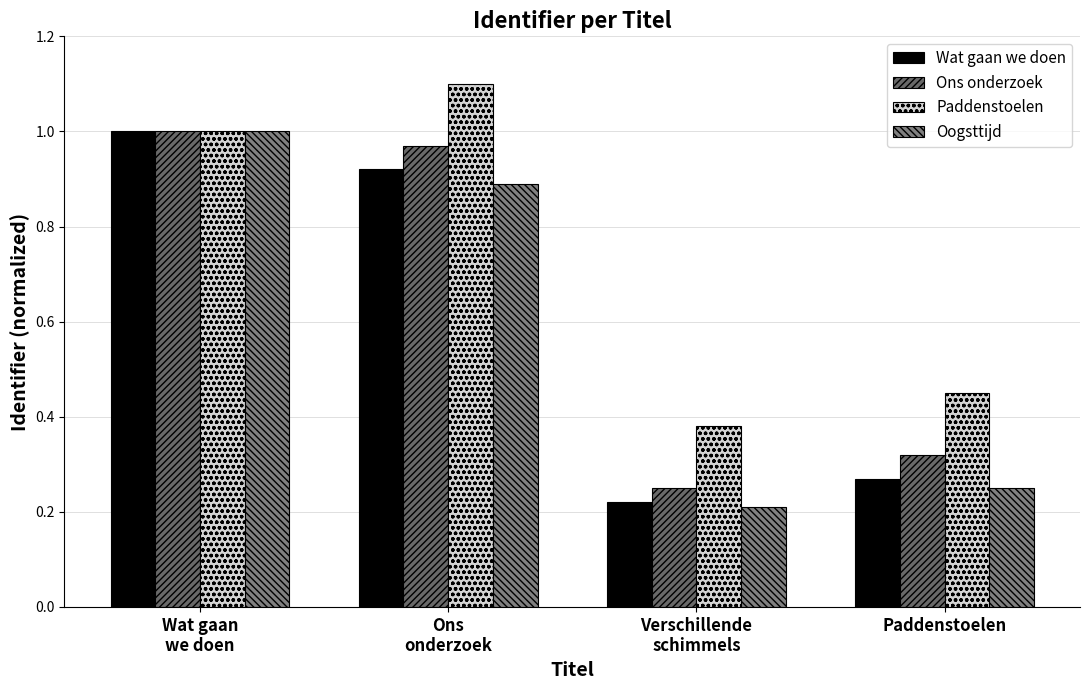

Which category has the highest value in the Ons onderzoek series?

Wat gaan
we doen